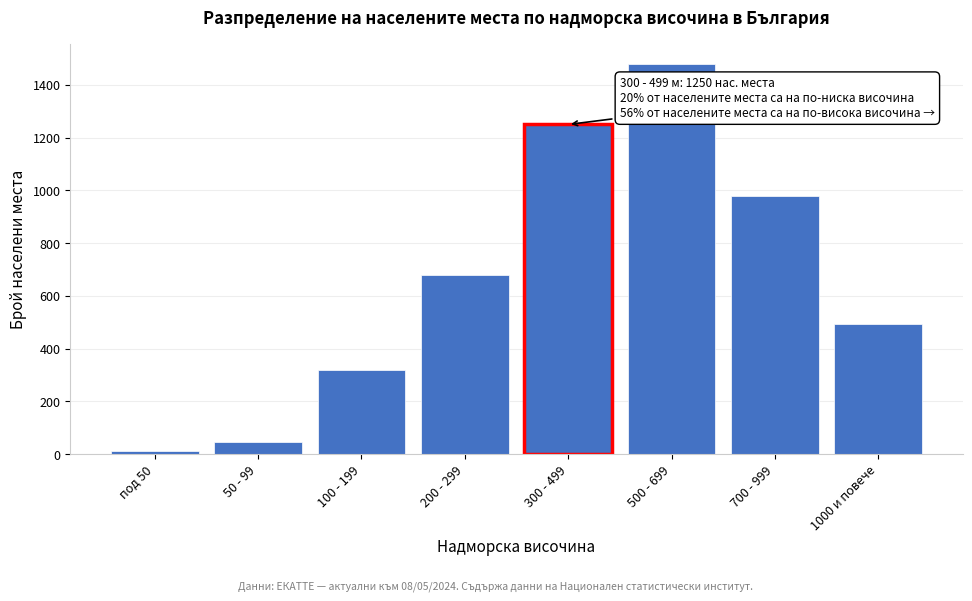

Reading left to right, extract all data points from this chart.

12	45	320	680	1250	1480	980	492